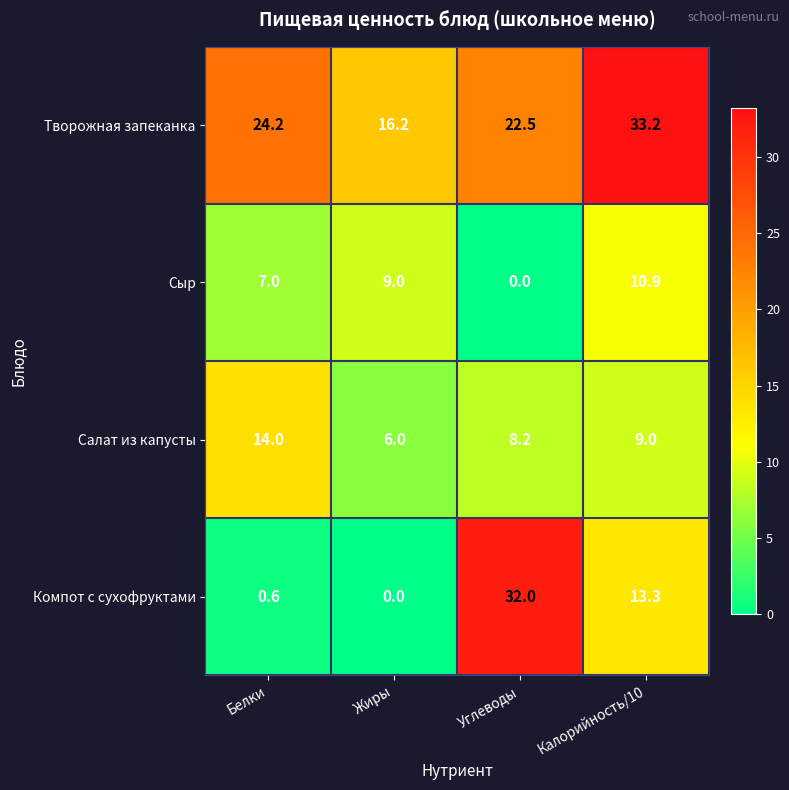

How many values in the Творожная запеканка series are below 24?

2